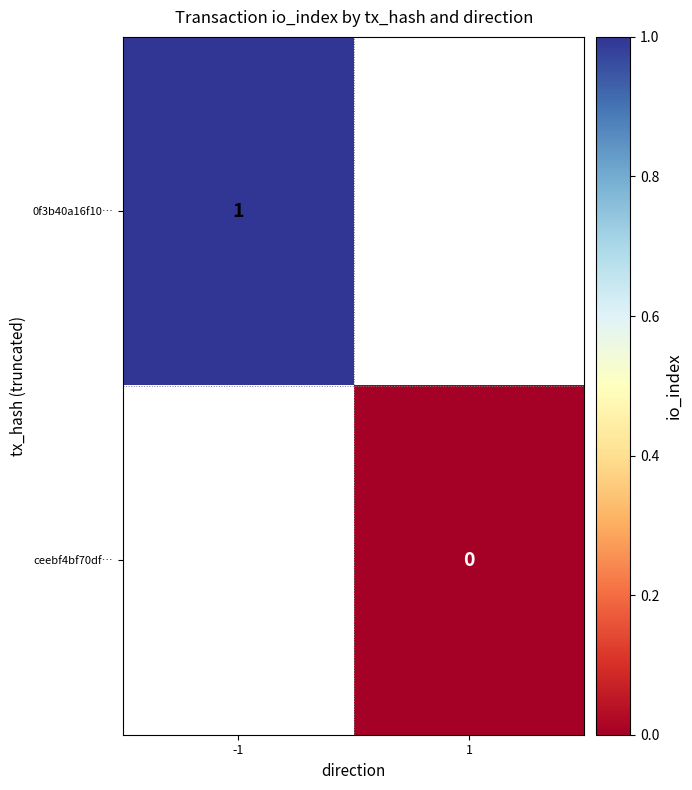

True or false: 0f3b40a16f10… has a value of 1 at -1.

True